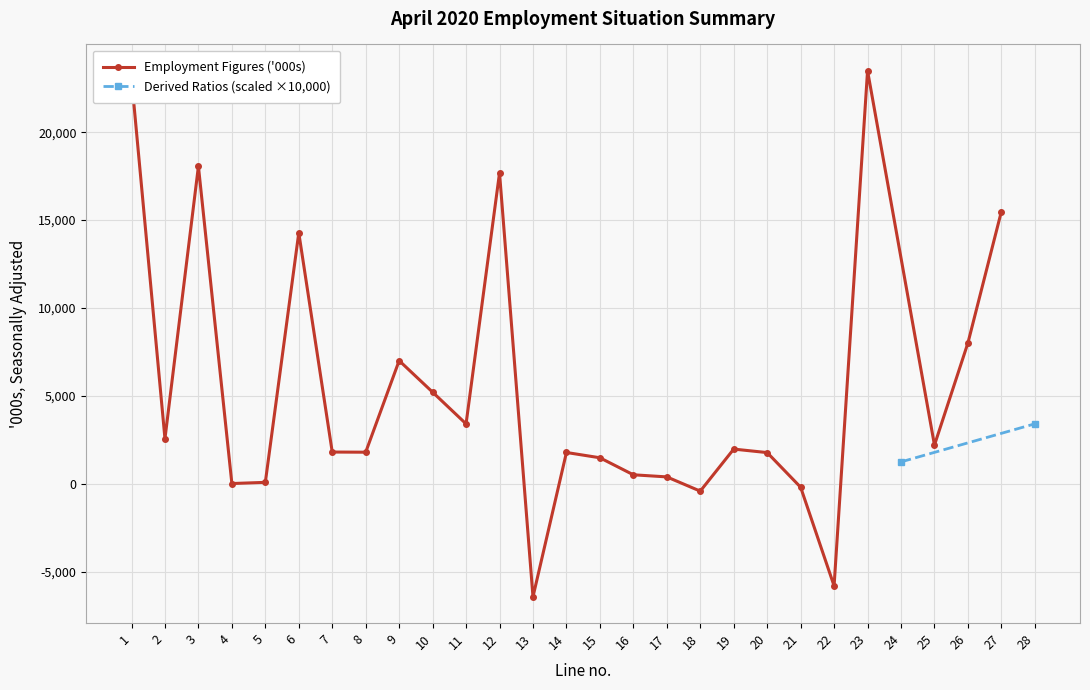

True or false: Employment Figures ('000s) has more than 2 points higher than both neighbors.

True